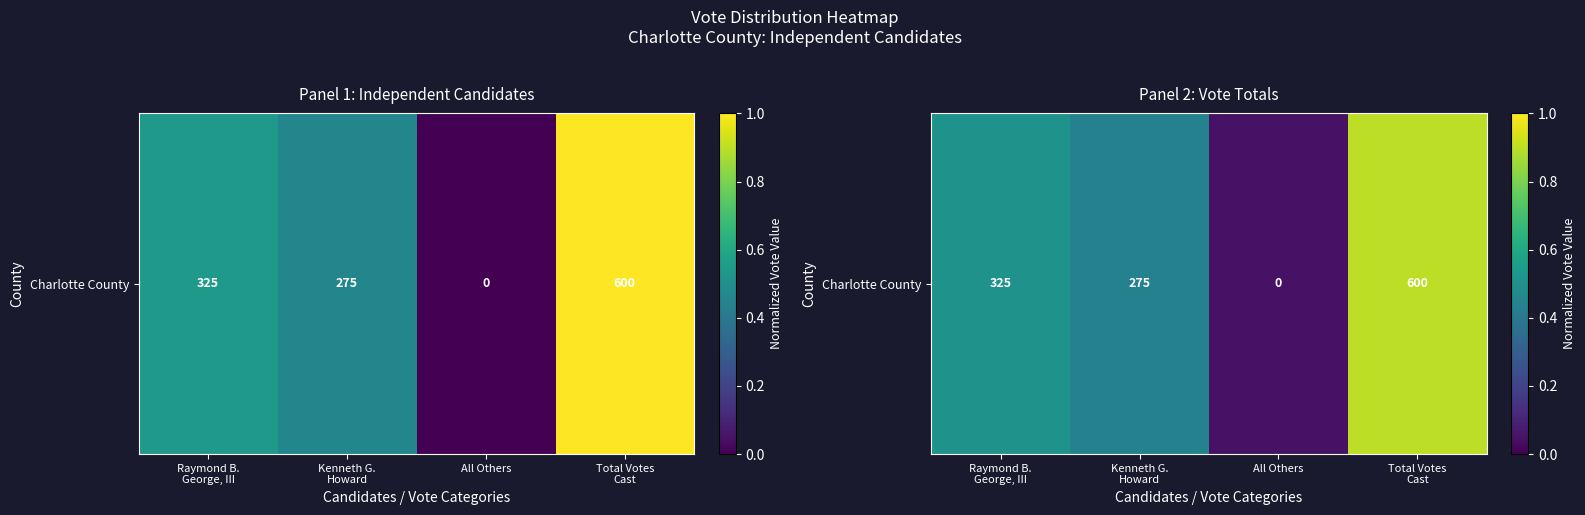

Reading left to right, extract all data points from this chart.

Raymond B.
George, III=0.5	Kenneth G.
Howard=0.4	All Others=0.1	Total Votes
Cast=0.9